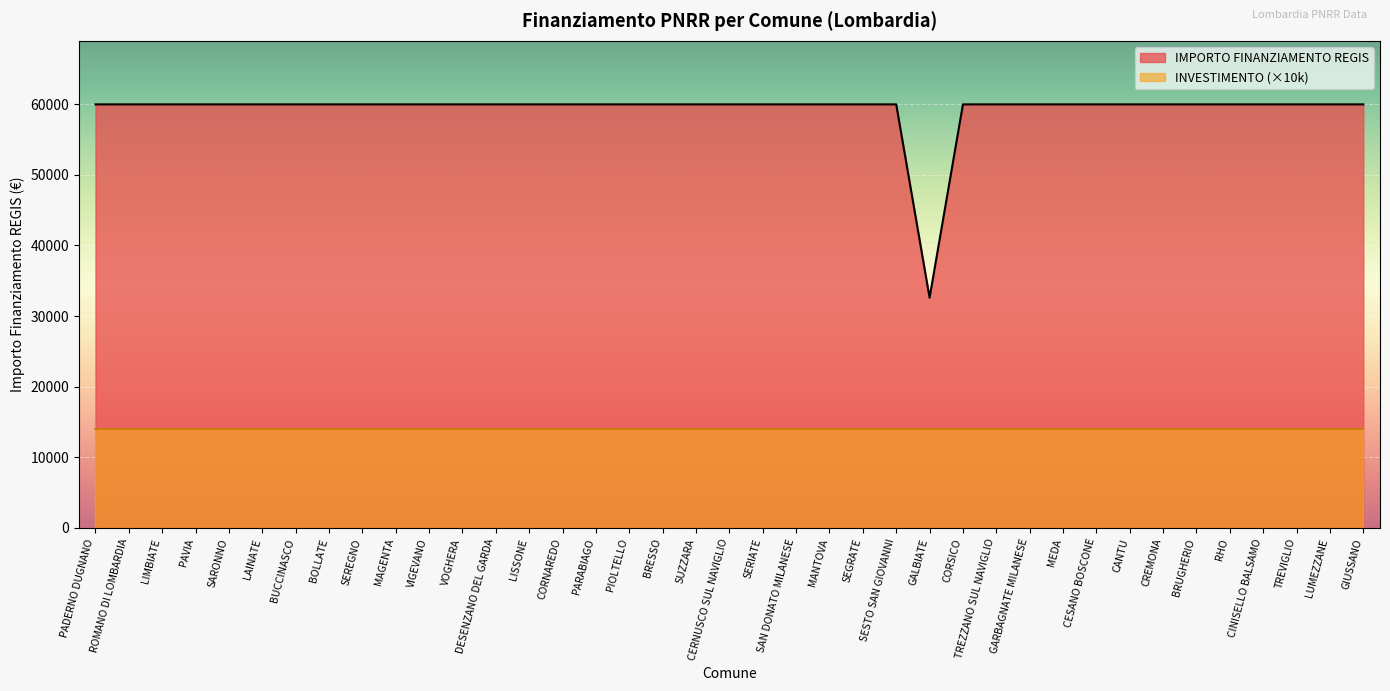

What is the sum of all values?

2311297